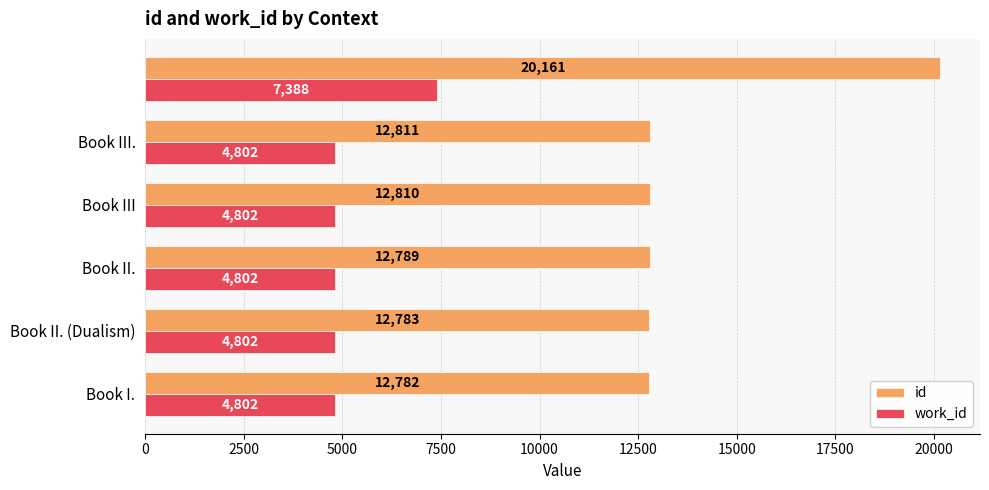

What is the minimum value shown in the chart?

4802